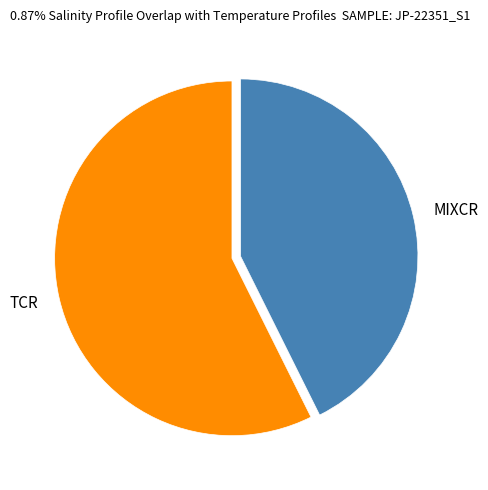

Rank the categories by value from highest to lowest.

TCR, MIXCR